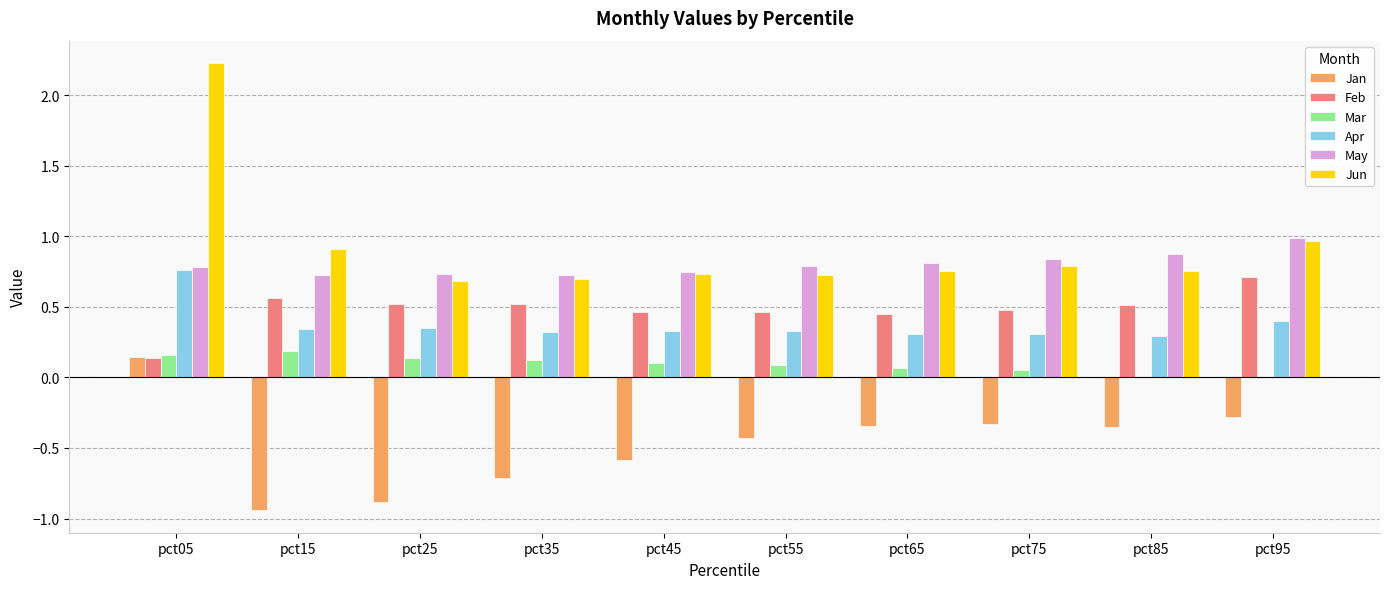

What is the spread (max minus min) of values at pct45?

1.3